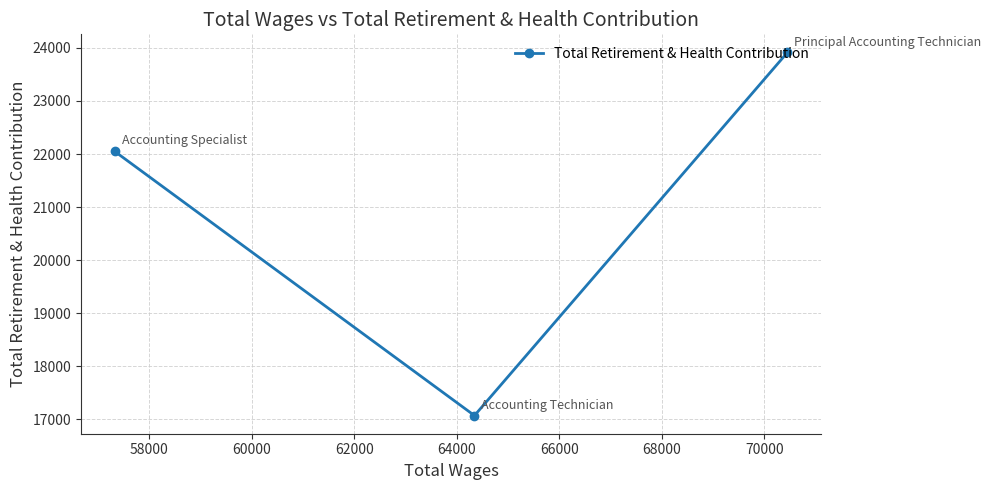

What is the difference between the maximum and minimum values?

6842